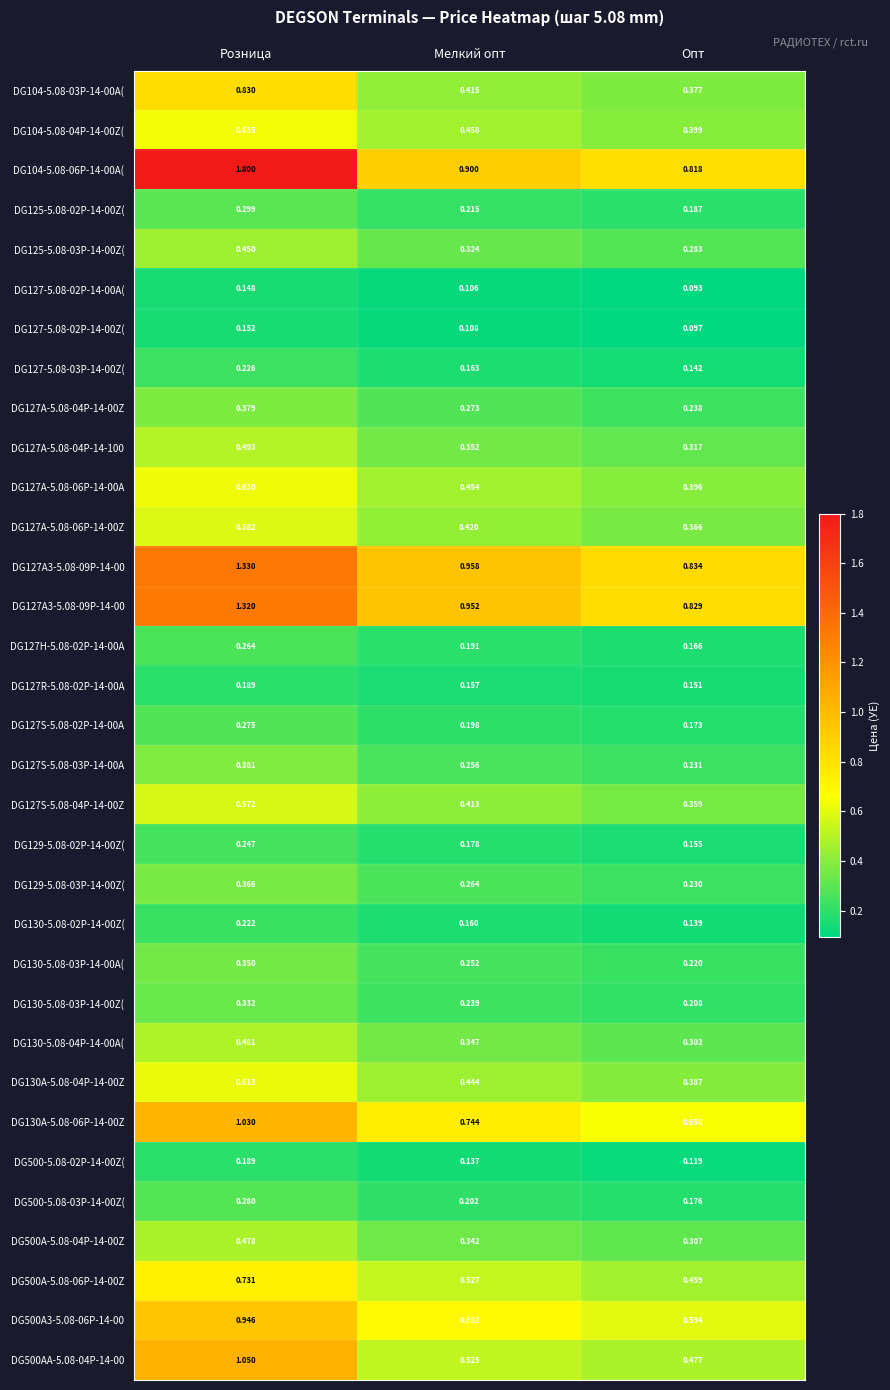

Which category has the lowest value across all series?

Опт